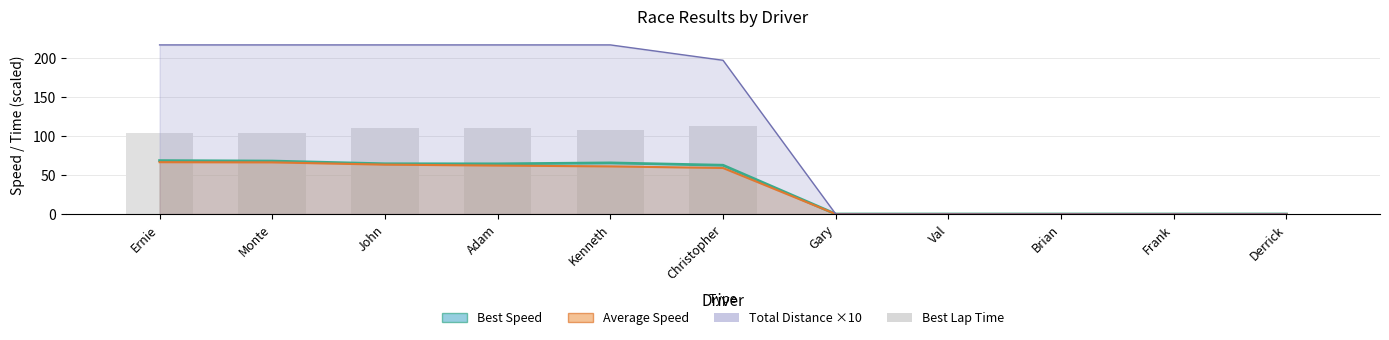

Read the Total Distance value at Monte.

217.5